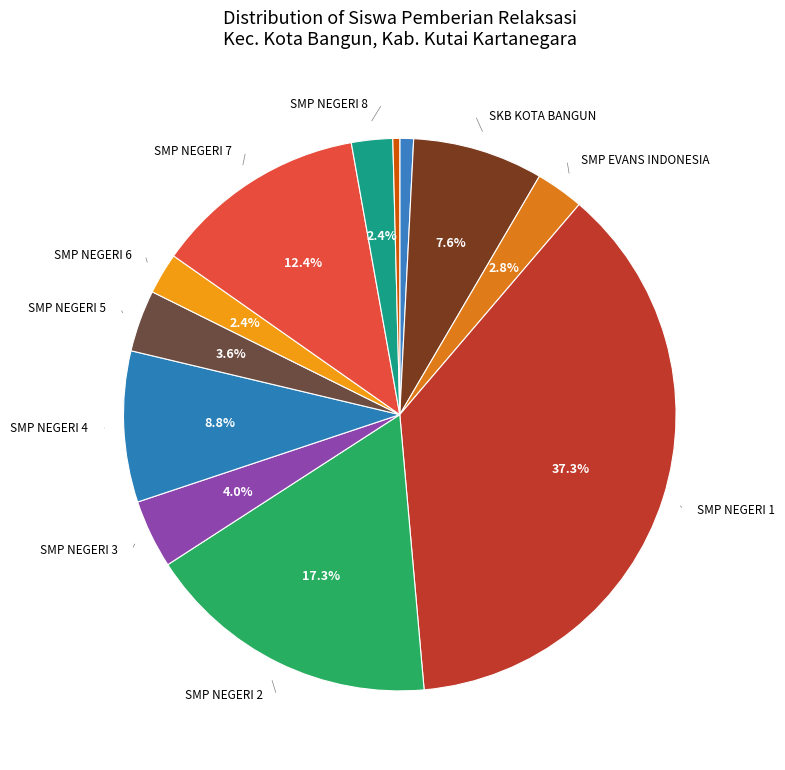

Rank the categories by value from lowest to highest.

SMP YPS, PKBM ABDI BANGSA, SMP NEGERI 6, SMP NEGERI 8, SMP EVANS INDONESIA, SMP NEGERI 5, SMP NEGERI 3, SKB KOTA BANGUN, SMP NEGERI 4, SMP NEGERI 7, SMP NEGERI 2, SMP NEGERI 1